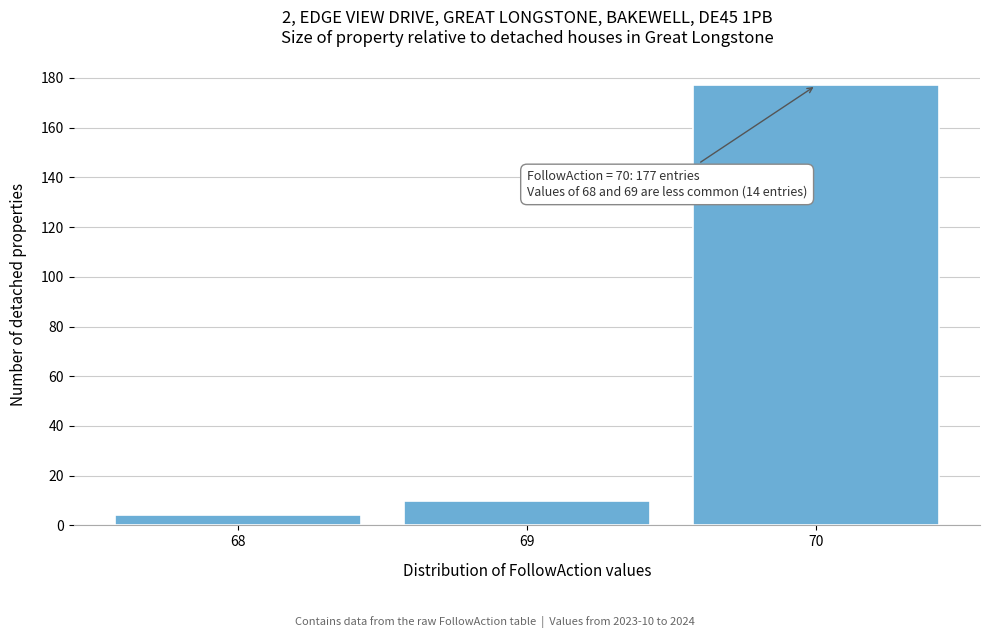

Over which range of the x-axis is the bar tallest?

69.5 to 70.5